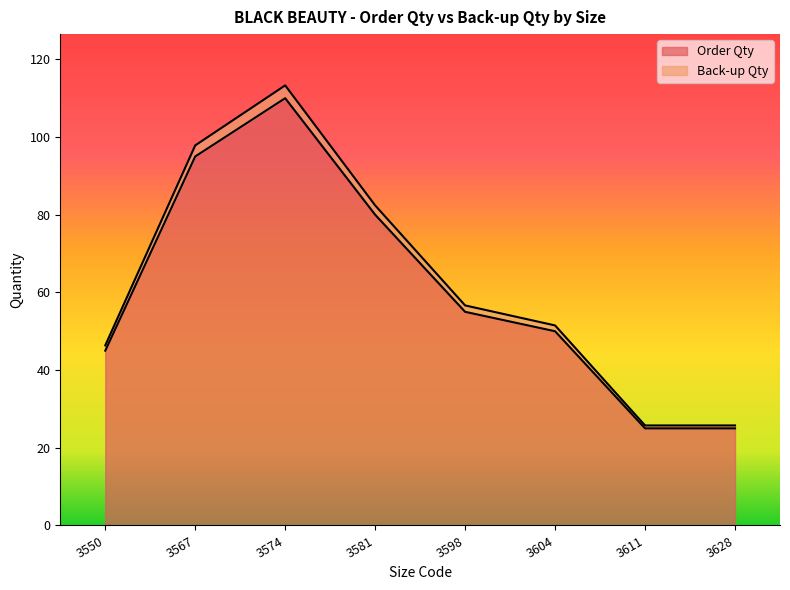

What is the value of the Back-up Qty point at the 4th from the left?

82.4